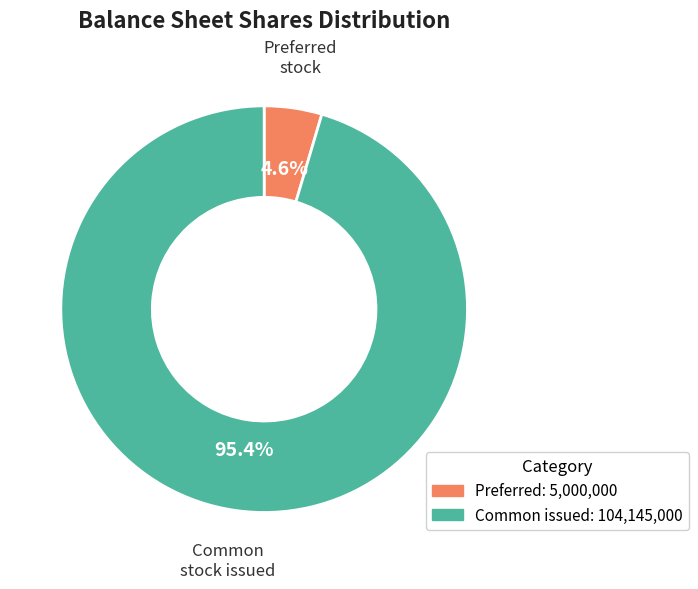

Is there a majority slice in this chart?

Yes